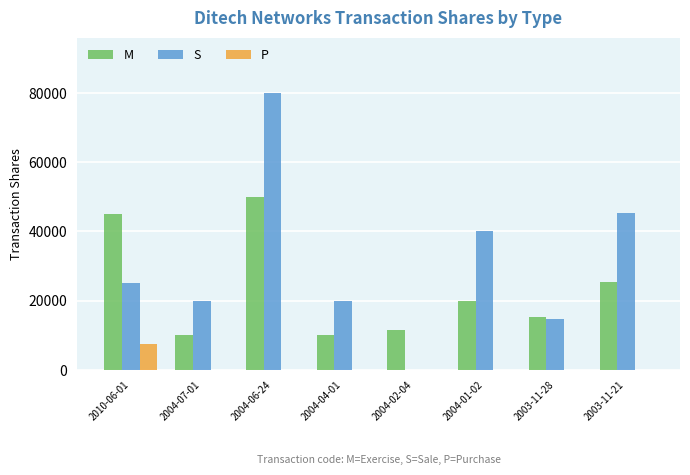

At which label is M closest to 30000?

2003-11-21